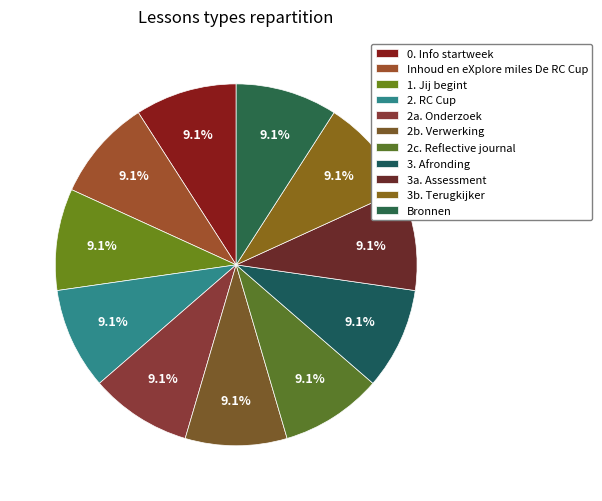

What percentage is NOT represented by Inhoud en eXplore miles De RC Cup?

90.9%